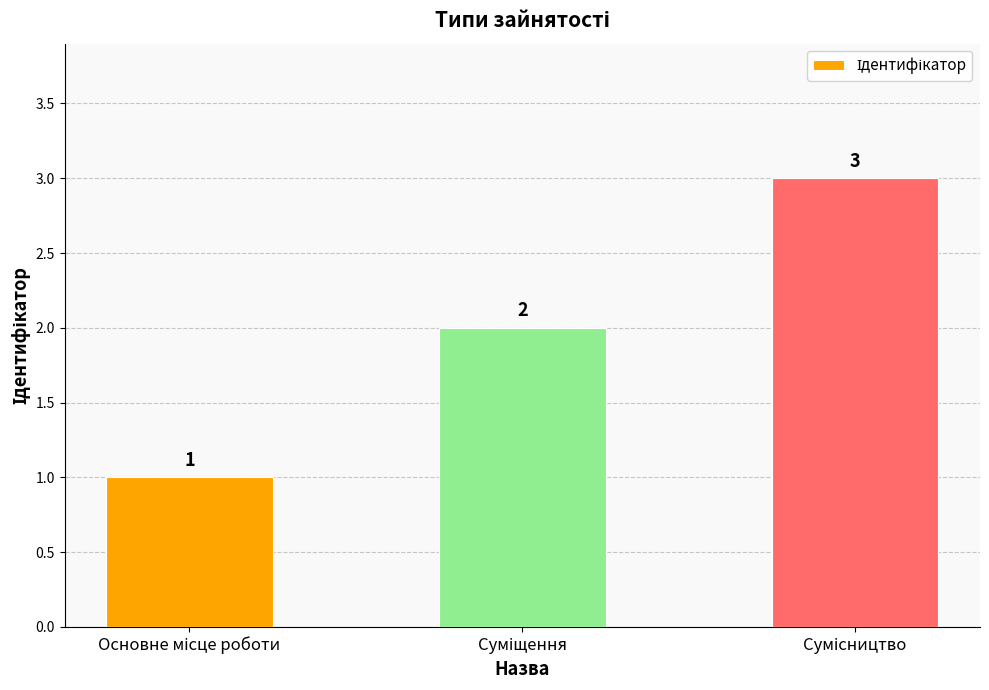

What is the value of the 2nd bar from the left?

2